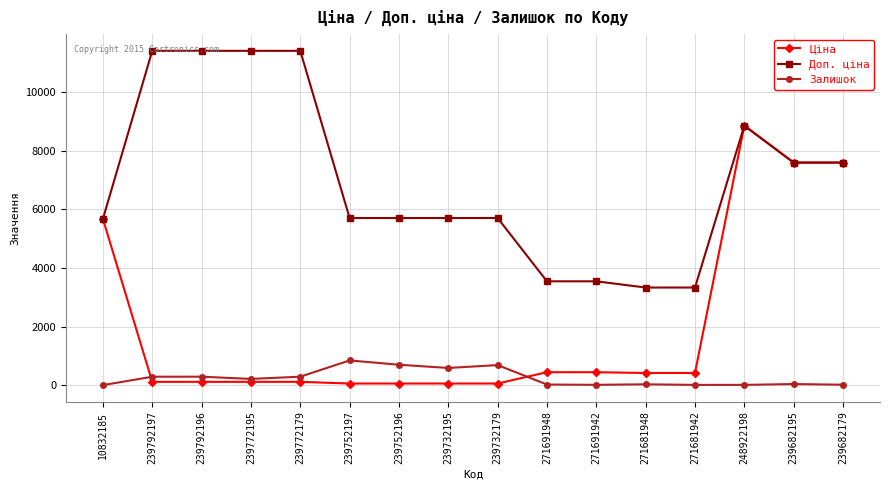

At 239732195, list the series in order from largest to smallest.

Доп. ціна, Залишок, Ціна